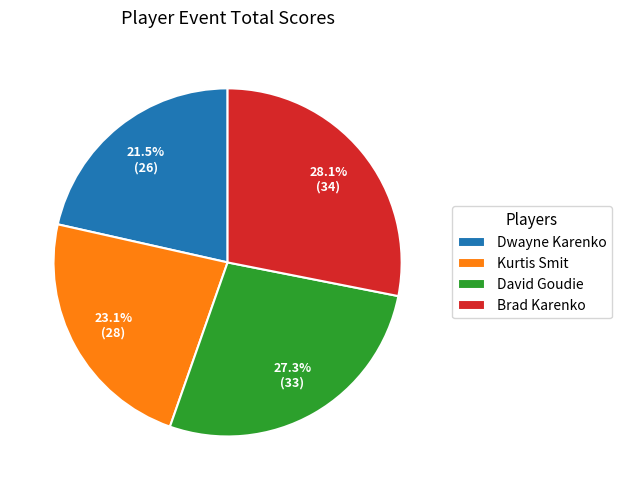

Which slice is the largest?

Brad Karenko